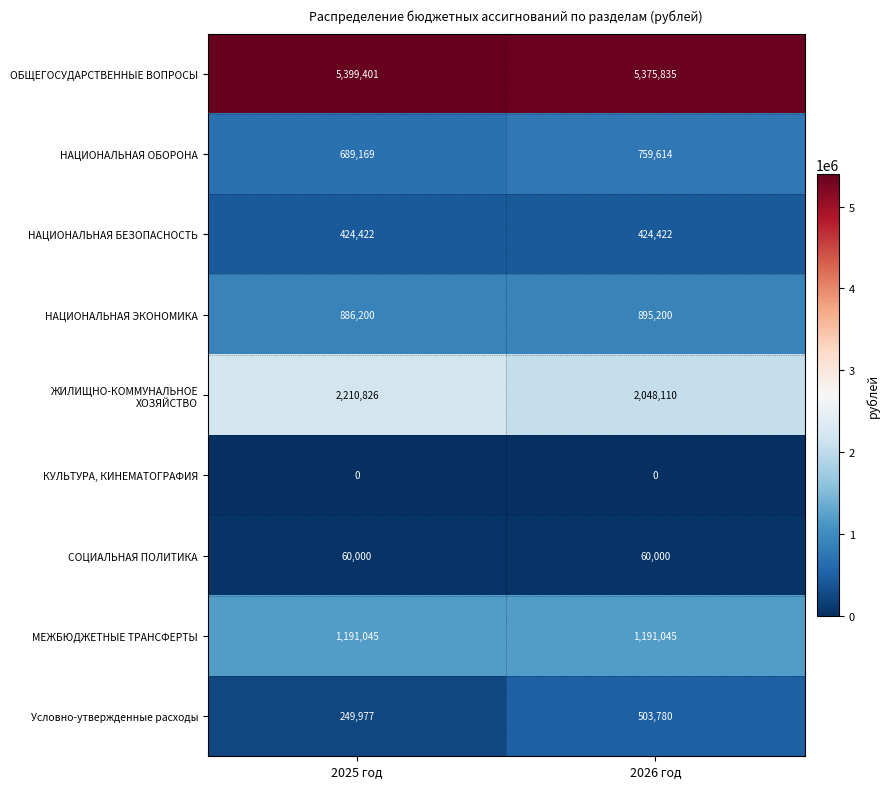

Which label corresponds to the largest value in the chart?

2025 год